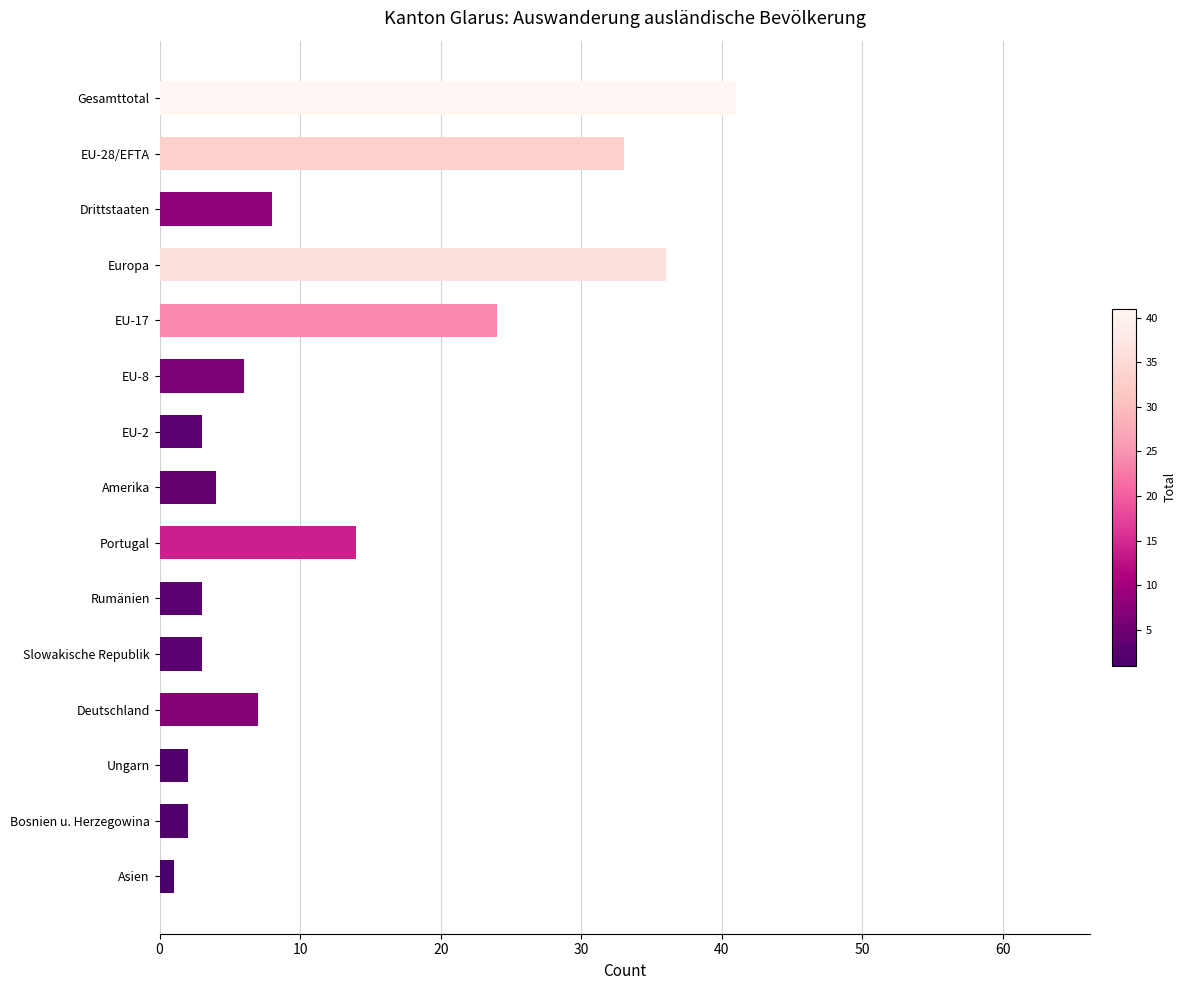

What is the greatest value displayed?

41